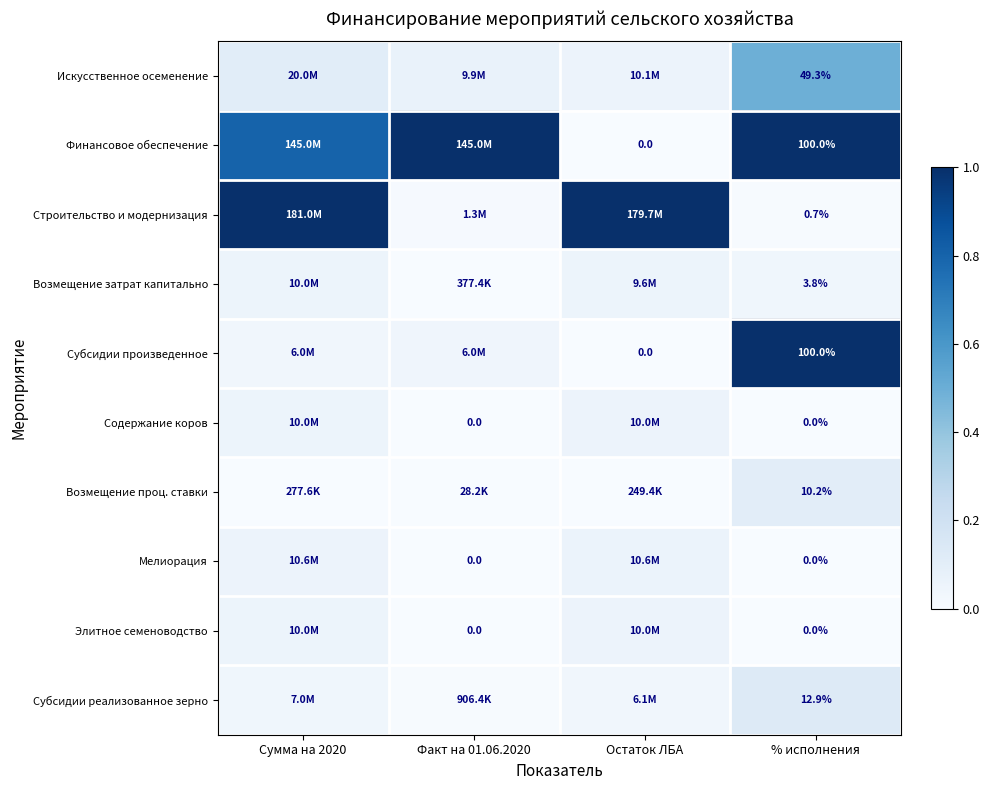

Where is Содержание коров nearest to the value 0?

Факт на 01.06.2020